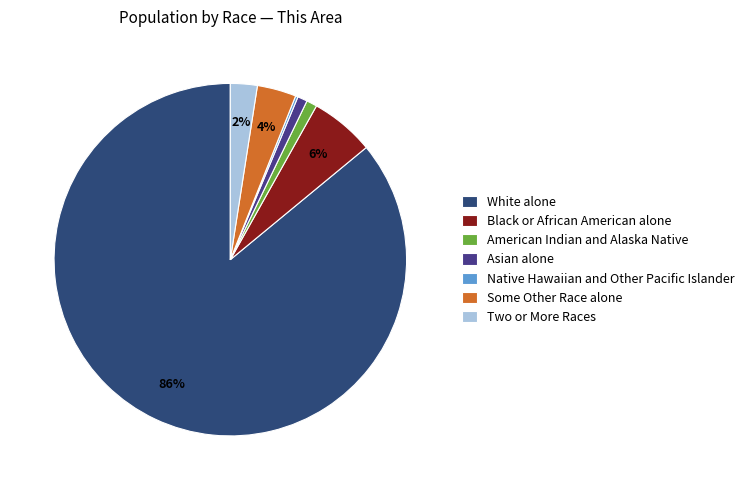

What is the smallest slice in the pie chart?

Native Hawaiian and Other Pacific Islander